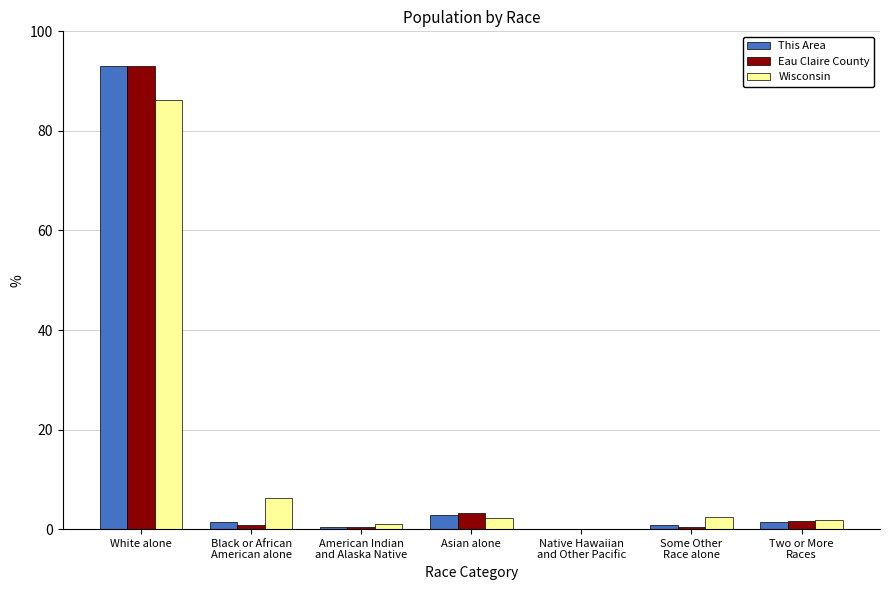

What is the difference between the Eau Claire County values at American Indian
and Alaska Native and Black or African
American alone?

0.4